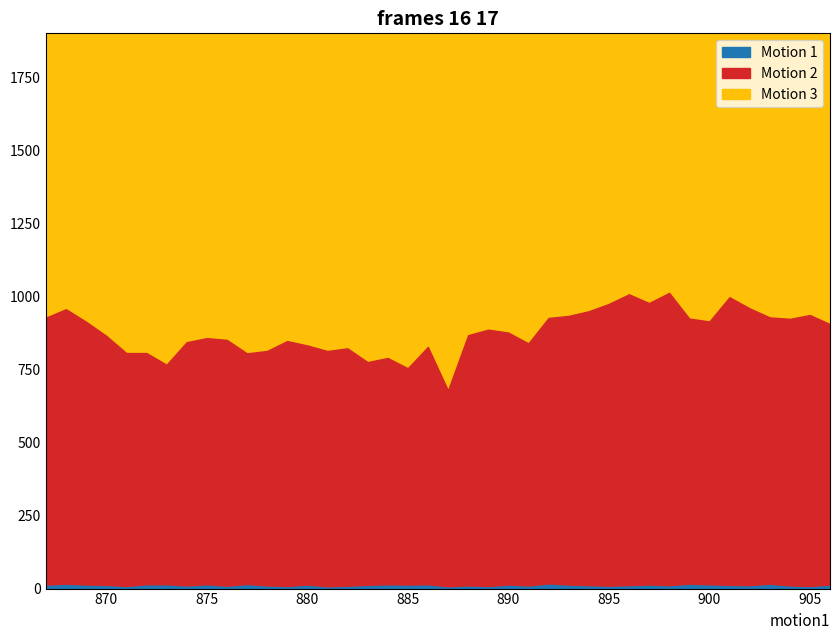

What is the sum of all Motion 1 values?

311